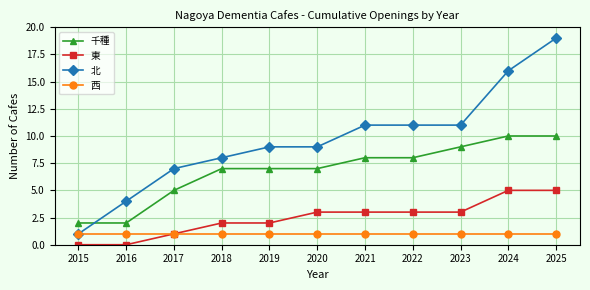

What is the sum of all 東 values?

27